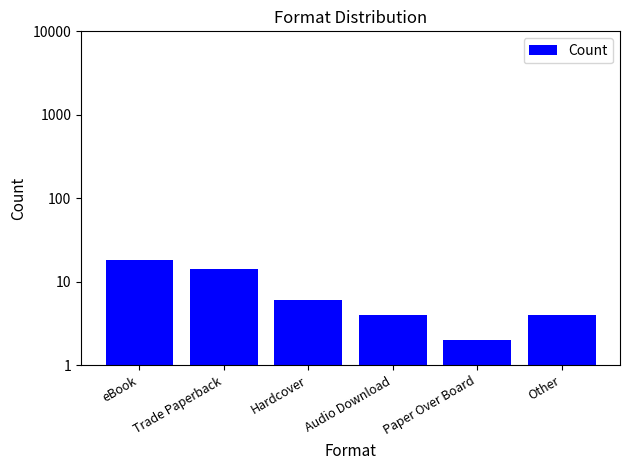

How many data points are above 6?

2